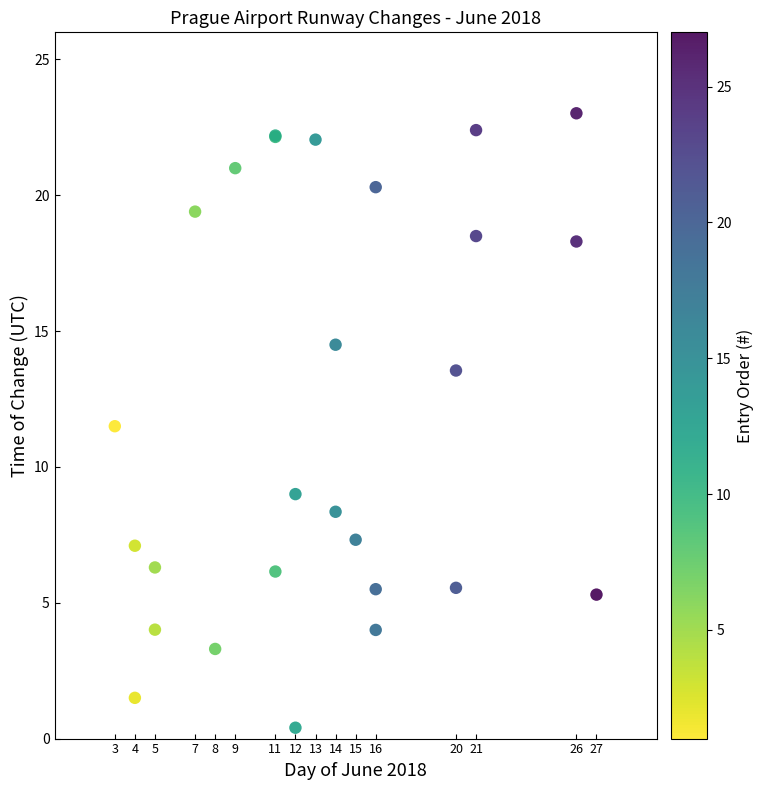

What Y value in the scatter plot is closest to 11?

11.5